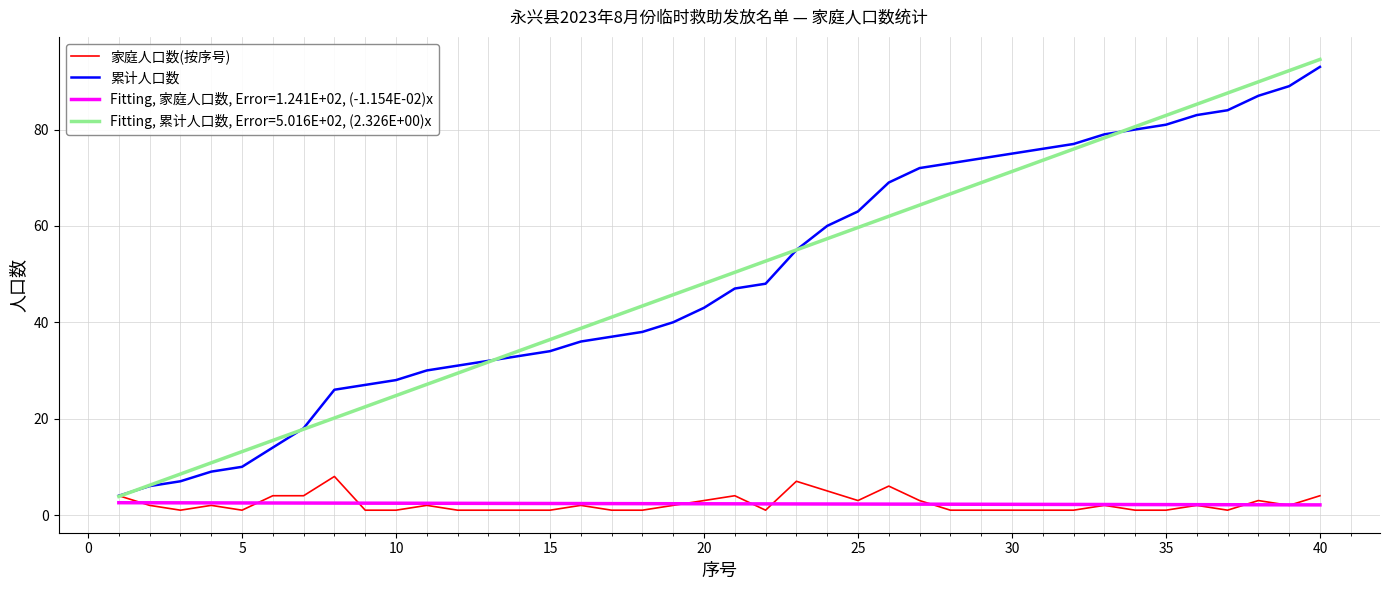

Which series has the widest spread of values?

Fitting, 累计人口数, Error=5.016E+02, (2.326E+00)x